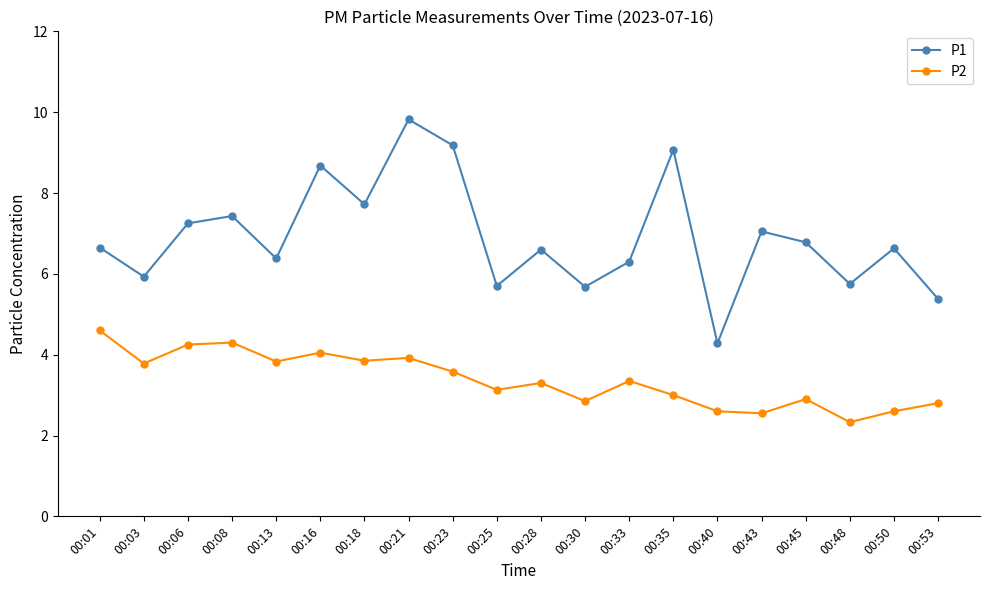

List the series in order of their peak value, lowest first.

P2, P1